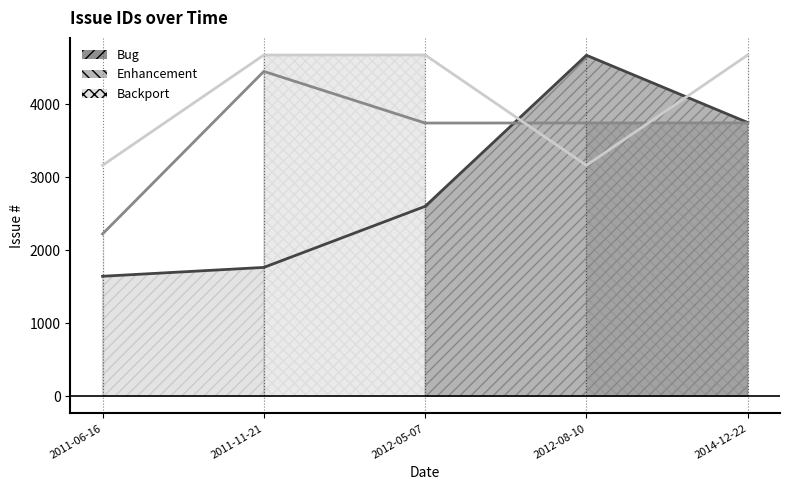

What value does the Backport series have at 2012-08-10?

3161